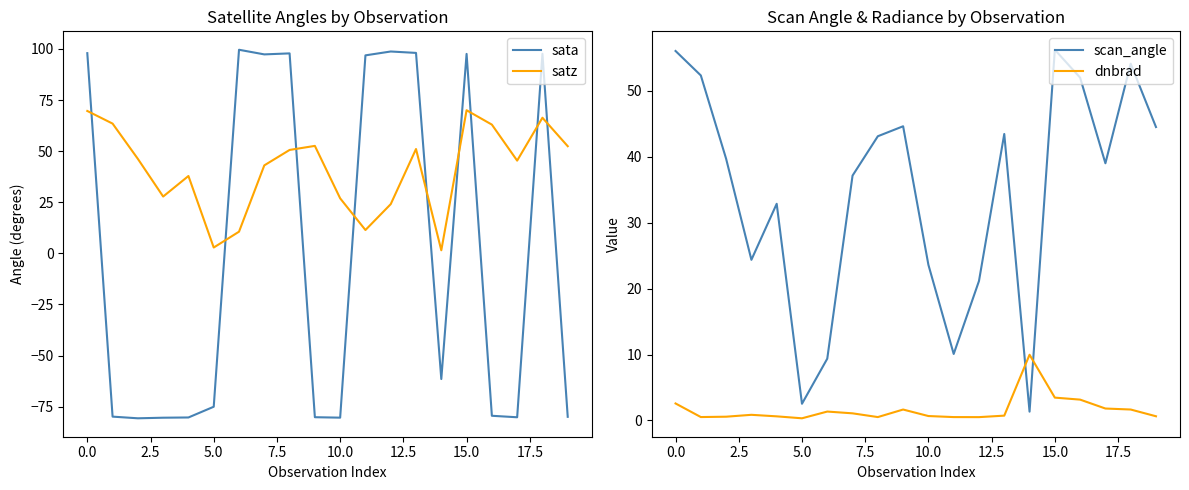

What is the value of the sata point at the 9th from the left?

97.8